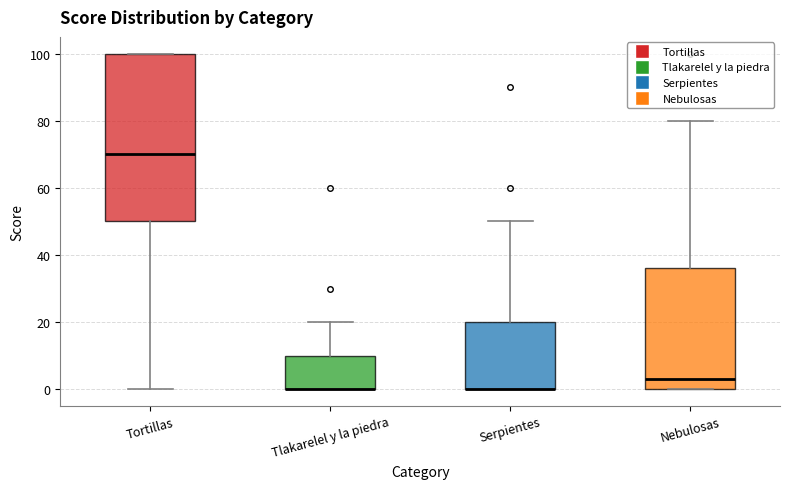

Reading left to right, read every box against the y-axis: the position of its median line, the range the box covers, and the ends of its whiskers. The values are not printed on the chart, so give them approximately, as read against the axis.

Tortillas: median 70, box 50 to 100, whiskers 0 to 100
Tlakarelel y la piedra: median 0 (drawn on the box's lower edge), box 0 to 10, whiskers 0 to 20
Serpientes: median 0 (drawn on the box's lower edge), box 0 to 20, whiskers 0 to 50
Nebulosas: median 4, box 0 to 36, whiskers 0 to 80